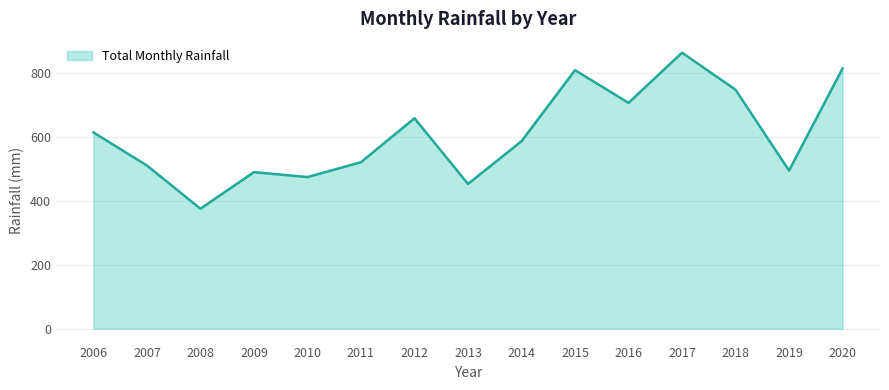

Which category has the lowest value across all series?

2008